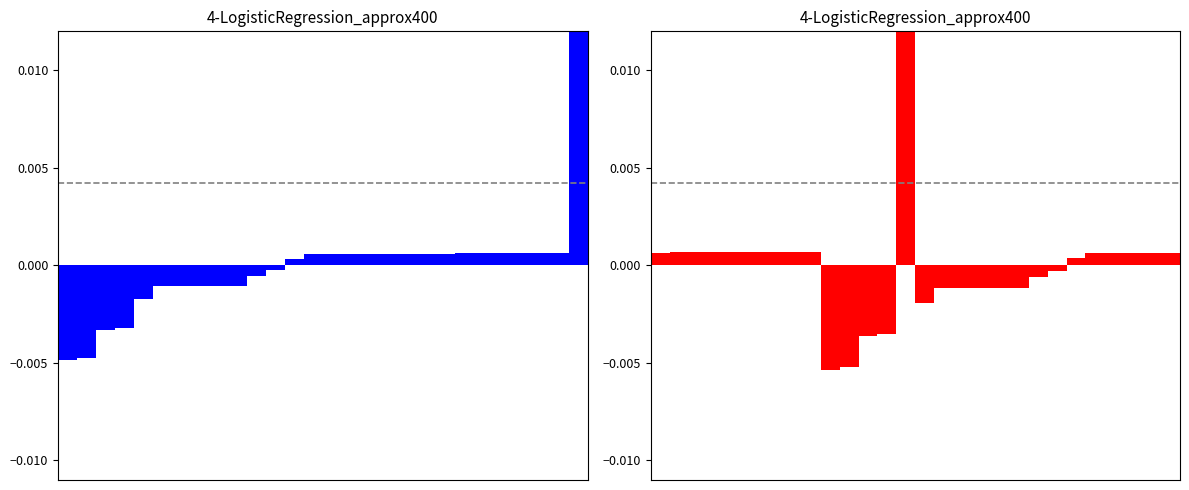

Which has a higher value, 4 or 23?

23